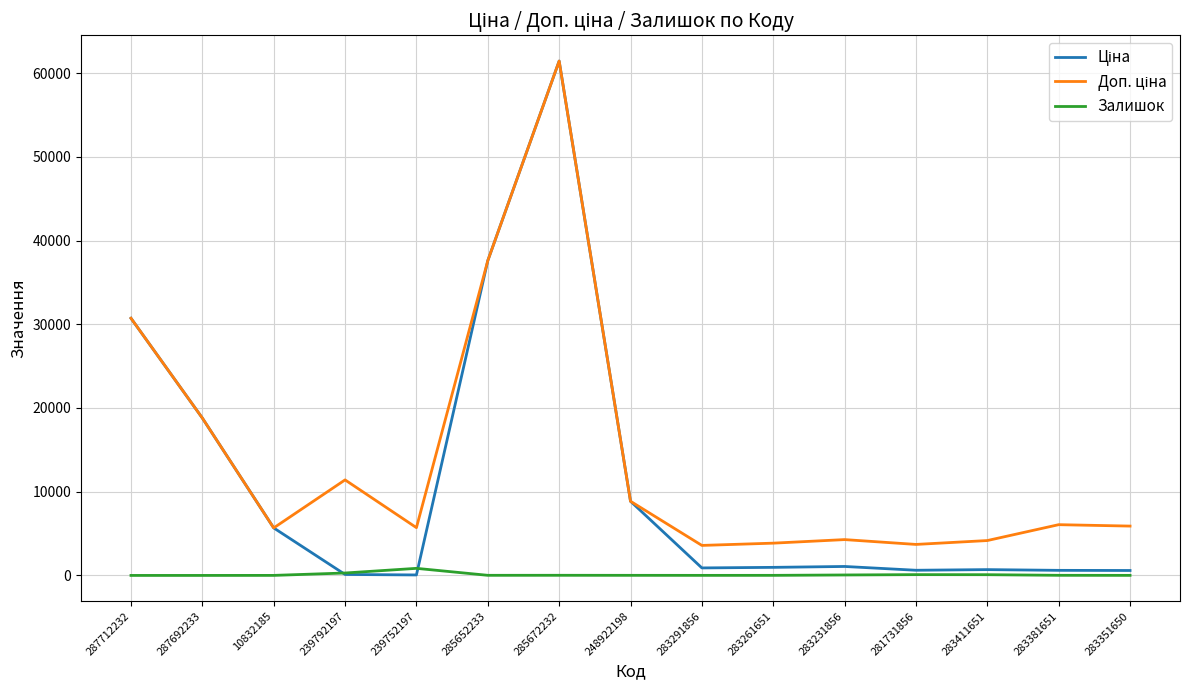

What is the maximum value shown in the chart?

61434.3